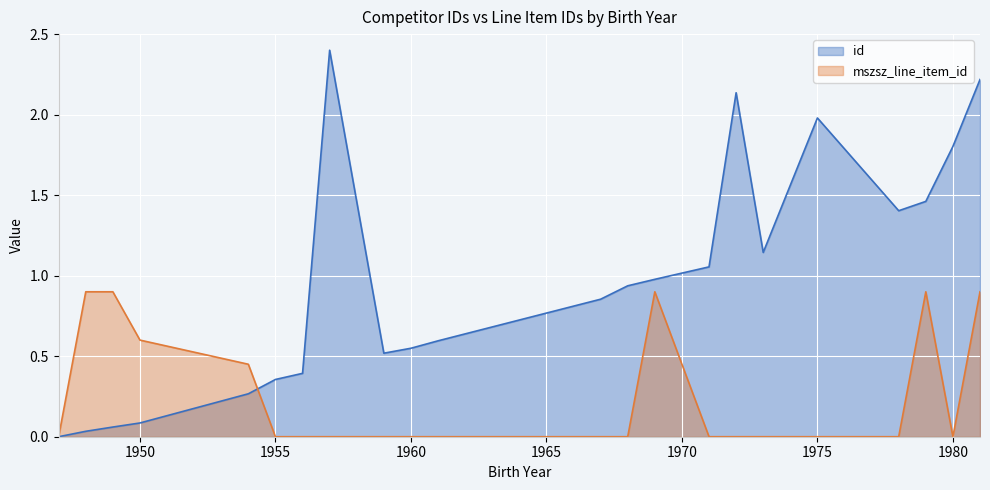

At how many categories does at least one series exceed 1?

9